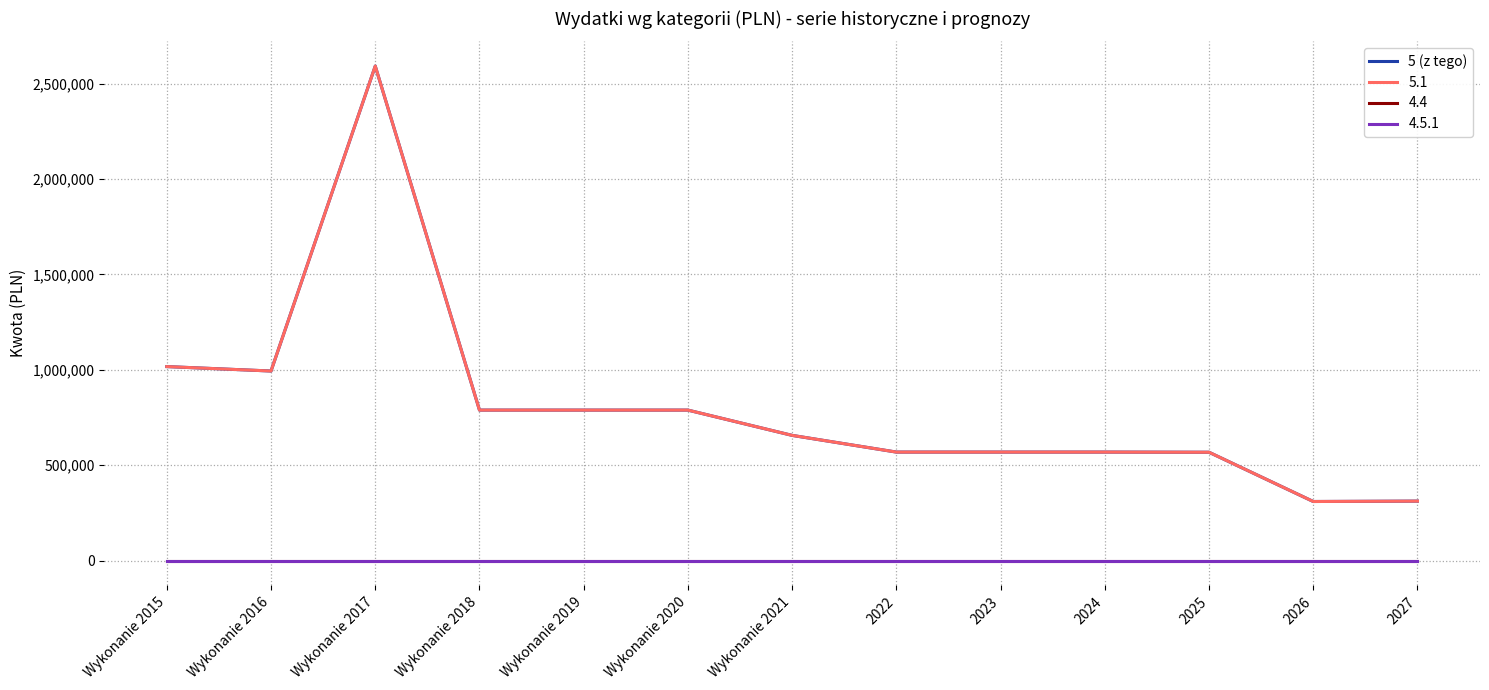

Is this an area chart (filled region under the line)?

No